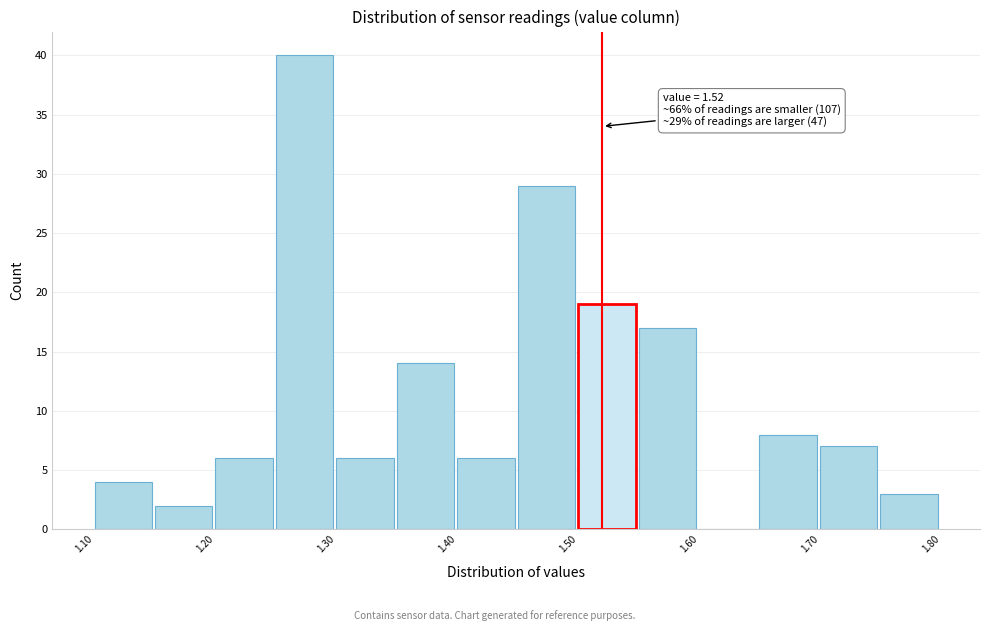

Over which range of the x-axis is the bar tallest?

1.25 to 1.30